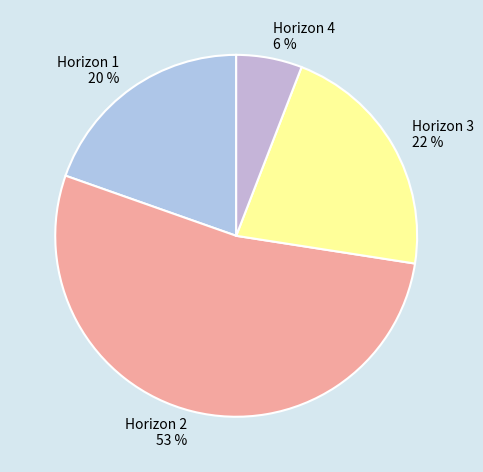

Between Horizon 4 and Horizon 1, which is larger?

Horizon 1